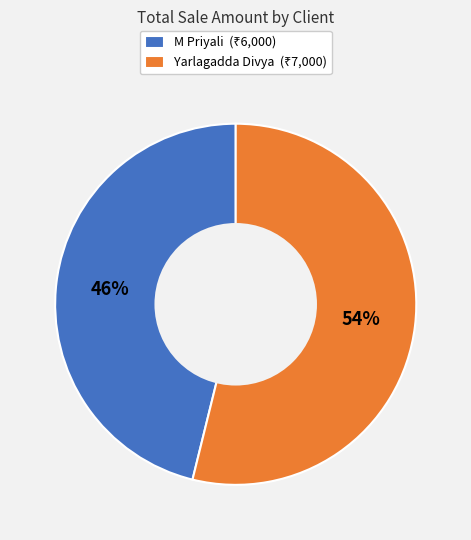

Count the number of slices in the pie.

2